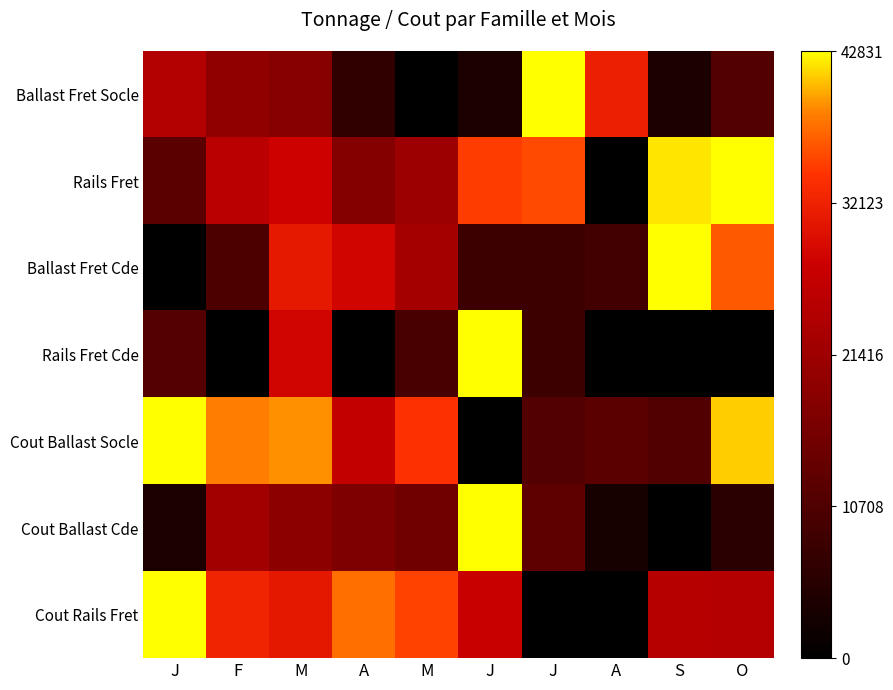

Reading right to left, extract all data points from this chart.

Ballast Fret Socle: O=0.3	S=0.1	A=0.7	J=1.0	J=0.1	M=0.0	A=0.2	M=0.4	F=0.5	J=0.6
Rails Fret: O=1.0	S=1.0	A=0.0	J=0.8	J=0.8	M=0.5	A=0.4	M=0.7	F=0.6	J=0.3
Ballast Fret Cde: O=0.8	S=1.0	A=0.2	J=0.2	J=0.2	M=0.5	A=0.7	M=0.7	F=0.2	J=0.0
Rails Fret Cde: O=0.0	S=0.0	A=0.0	J=0.2	J=1.0	M=0.2	A=0.0	M=0.7	F=0.0	J=0.3
Cout Ballast Socle: O=1.0	S=0.3	A=0.3	J=0.3	J=0.0	M=0.8	A=0.6	M=0.9	F=0.9	J=1.0
Cout Ballast Cde: O=0.1	S=0.0	A=0.1	J=0.3	J=1.0	M=0.4	A=0.4	M=0.4	F=0.5	J=0.1
Cout Rails Fret: O=0.6	S=0.6	A=0.0	J=0.0	J=0.6	M=0.8	A=0.9	M=0.7	F=0.8	J=1.0